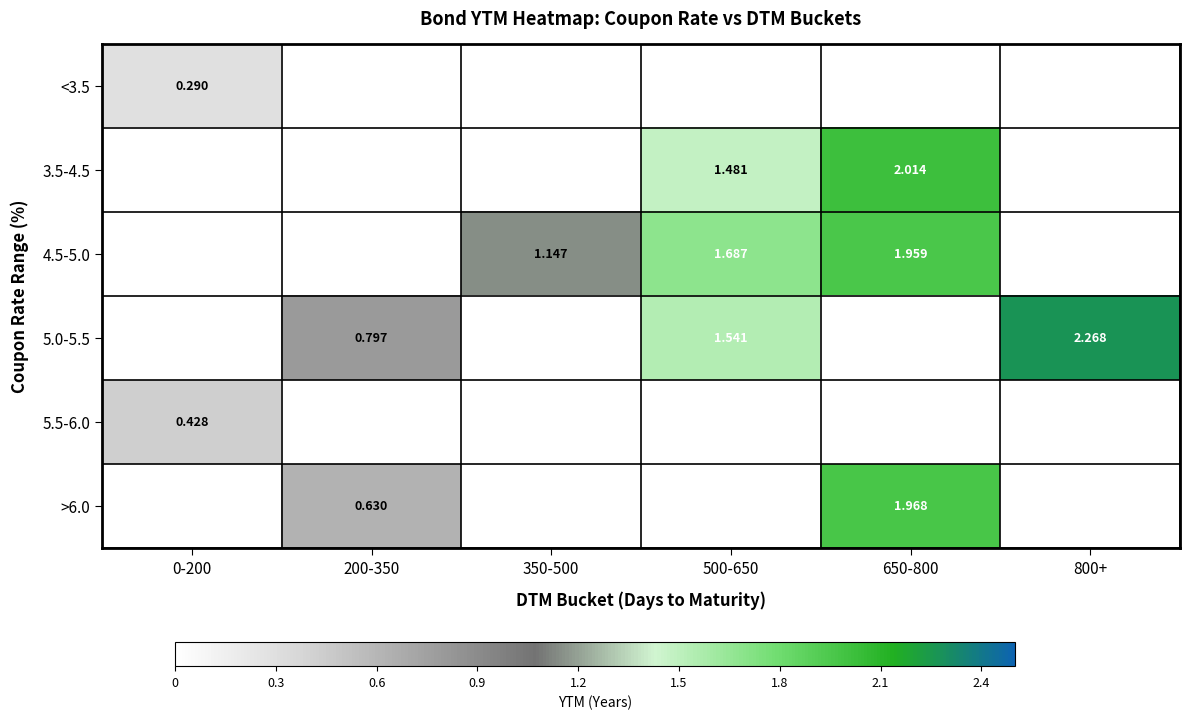

At which label does 4.5-5.0 first exceed 1?

350-500